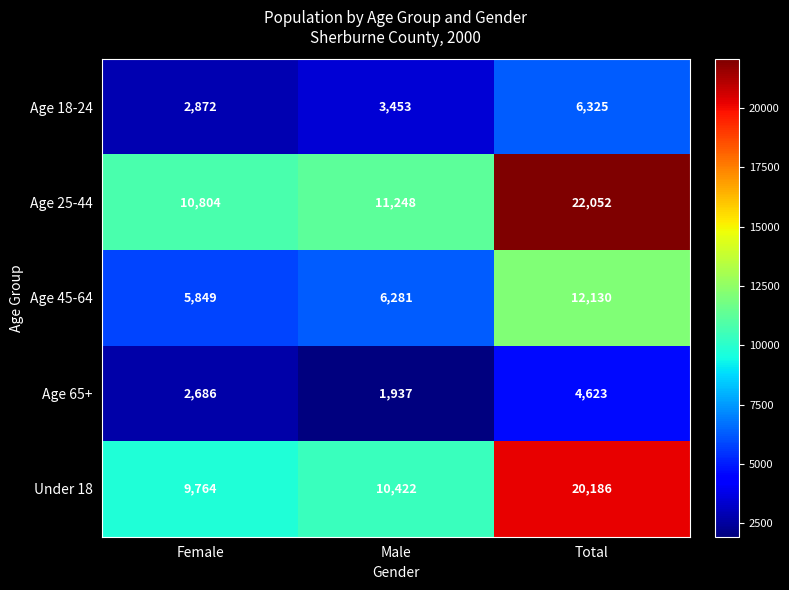

What is the smallest value displayed?

1937